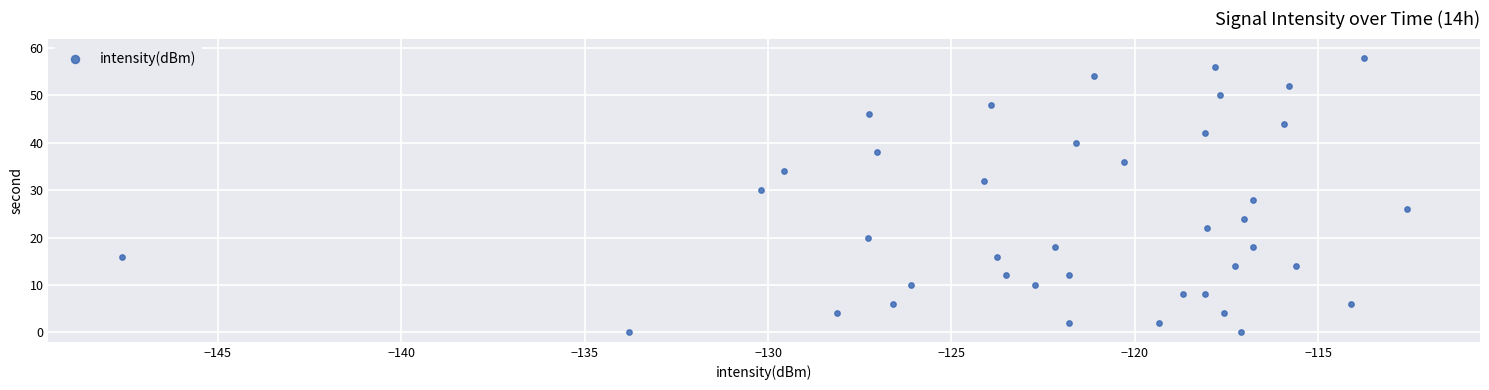

What is the range of Y values (max minus min)?

58